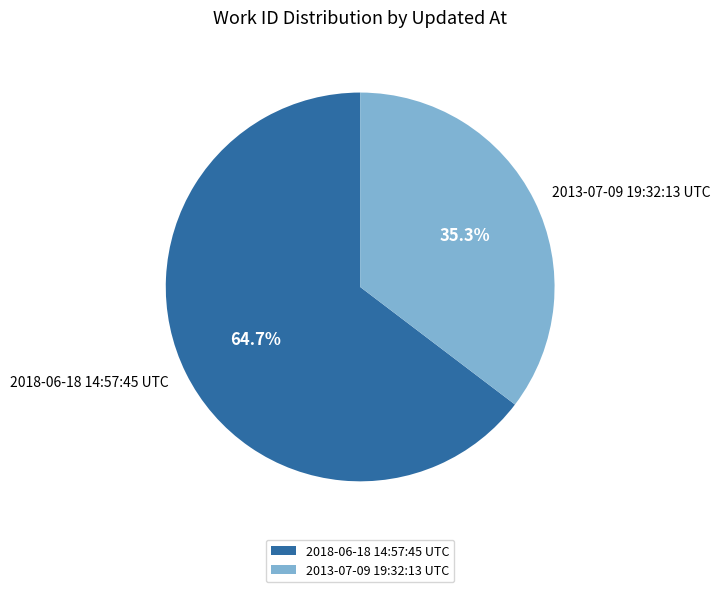

What is the ratio of the value at 2018-06-18 14:57:45 UTC to the value at 2013-07-09 19:32:13 UTC?

1.8